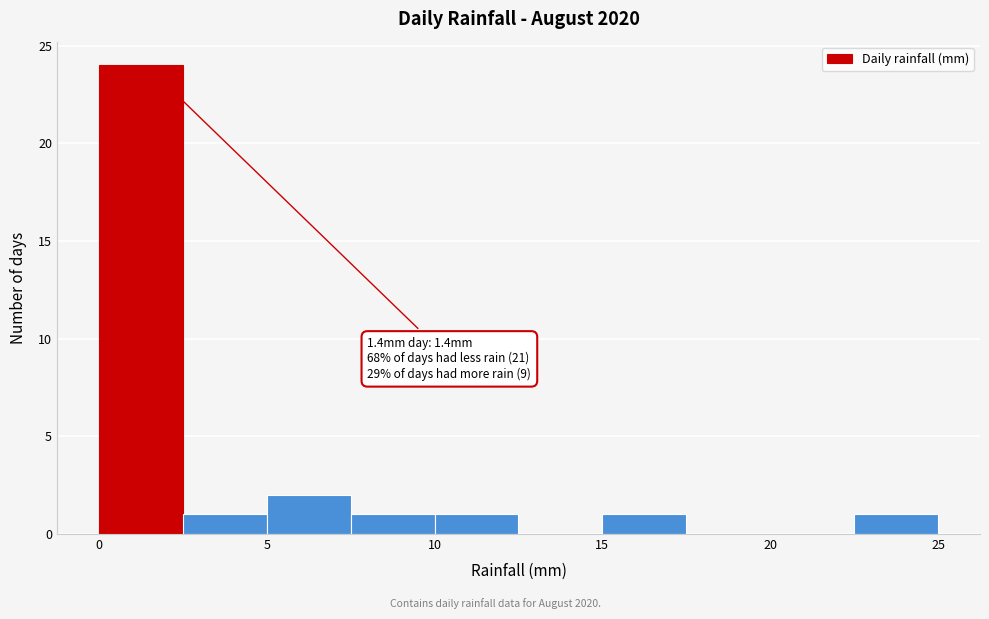

Over which range of the x-axis is the bar tallest?

0.0 to 2.5